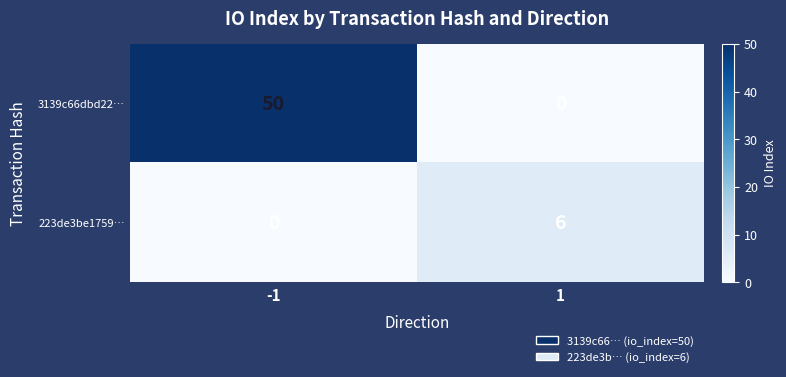

Rank the series by their average value, from highest to lowest.

3139c66dbd22…, 223de3be1759…